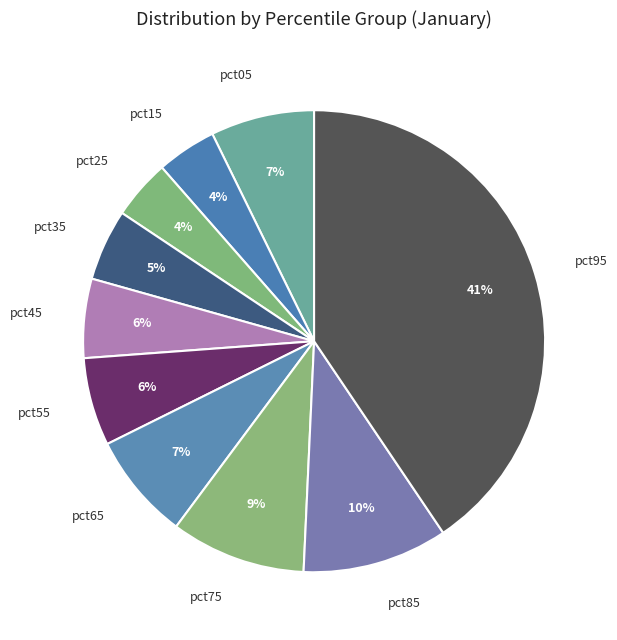

Is the sum of pct05 and pct45 greater than half?

No